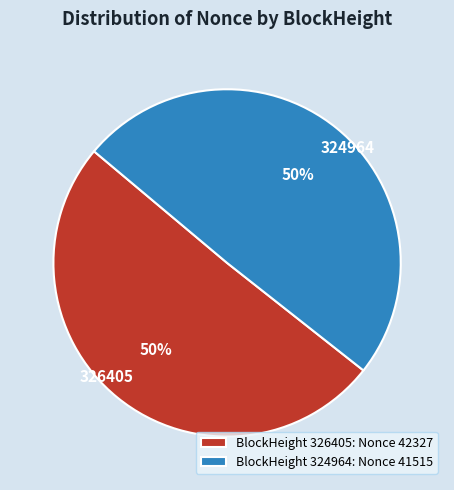

To the nearest percent, what portion does 326405 represent?

50%